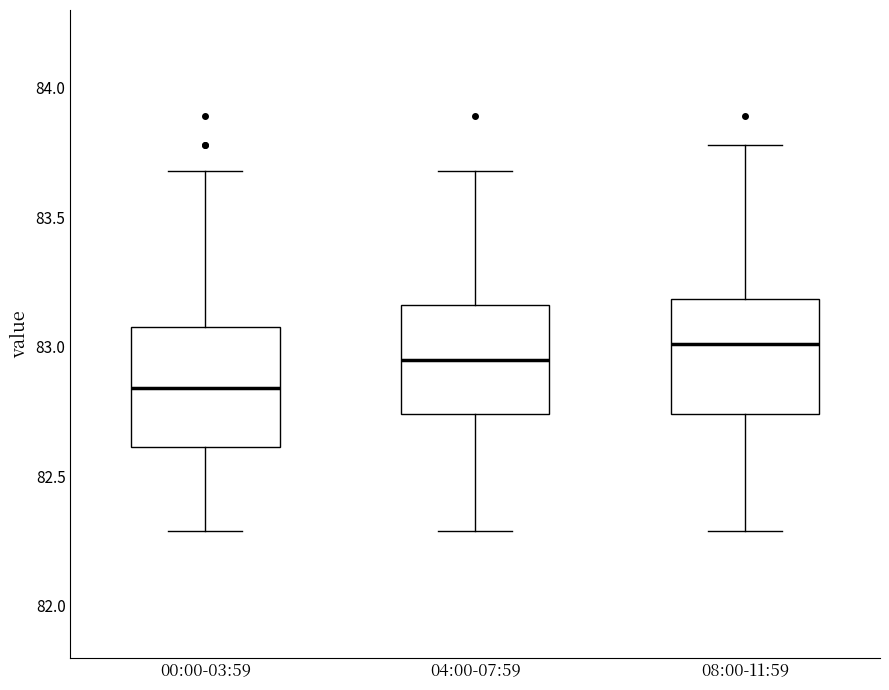

Where is the lower edge of the box for 04:00-07:59 on the y-axis? The values are not printed on the chart, so give them approximately, as read against the axis.

82.75